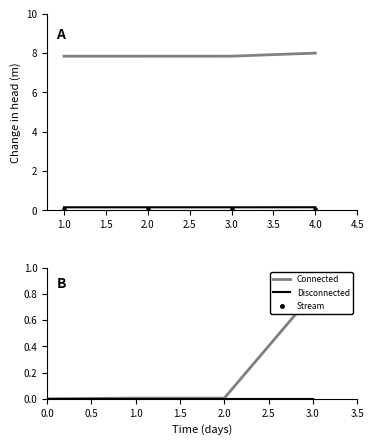

Which series contains the lowest Y value?

Connected